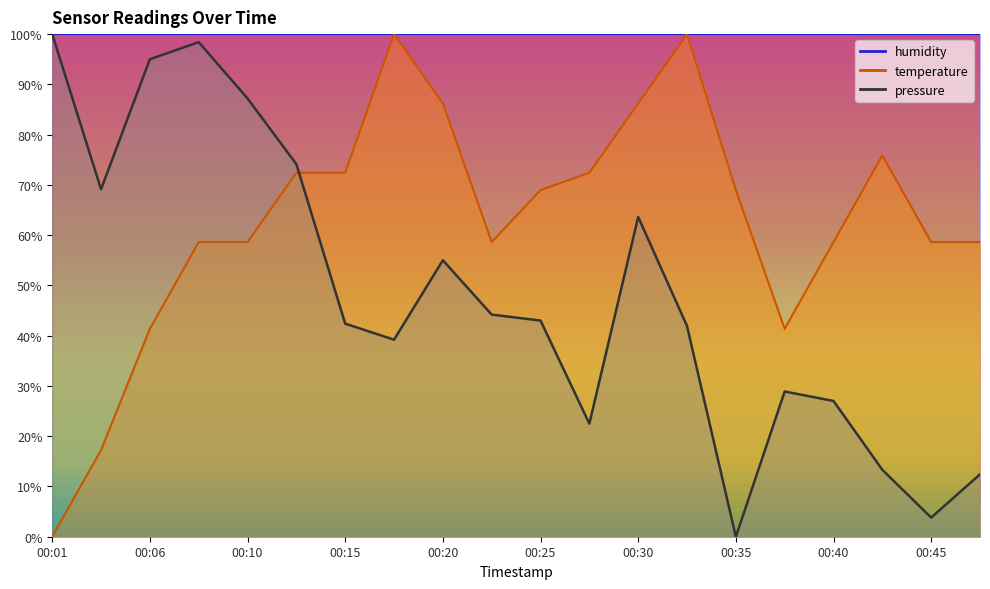

Reading left to right, extract all data points from this chart.

pressure: 100.0	69.1	95.0	98.4	87.2	74.1	42.4	39.2	55.0	44.2	43.0	22.5	63.6	41.9	0.0	28.9	27.0	13.3	3.8	12.4
temperature: 0.0	17.2	41.4	58.6	58.6	72.4	72.4	100.0	86.2	58.6	69.0	72.4	86.2	100.0	69.0	41.4	58.6	75.9	58.6	58.6